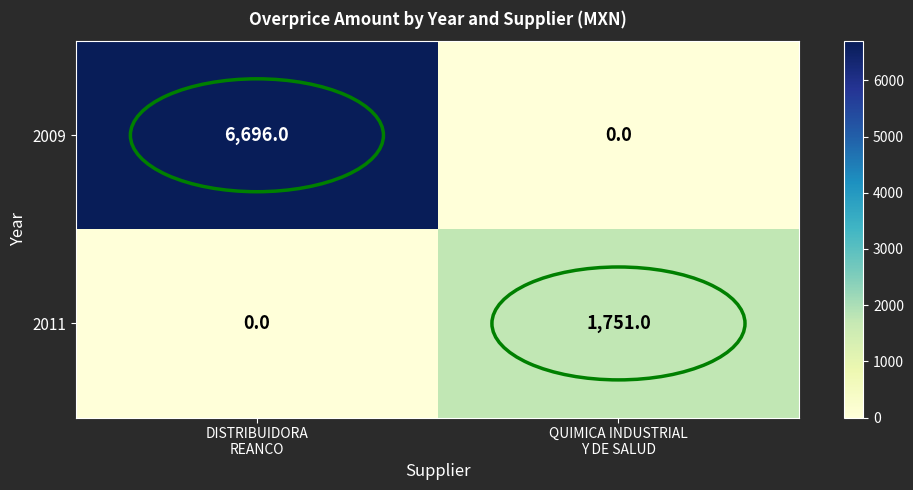

At how many categories does at least one series exceed 4670?

1